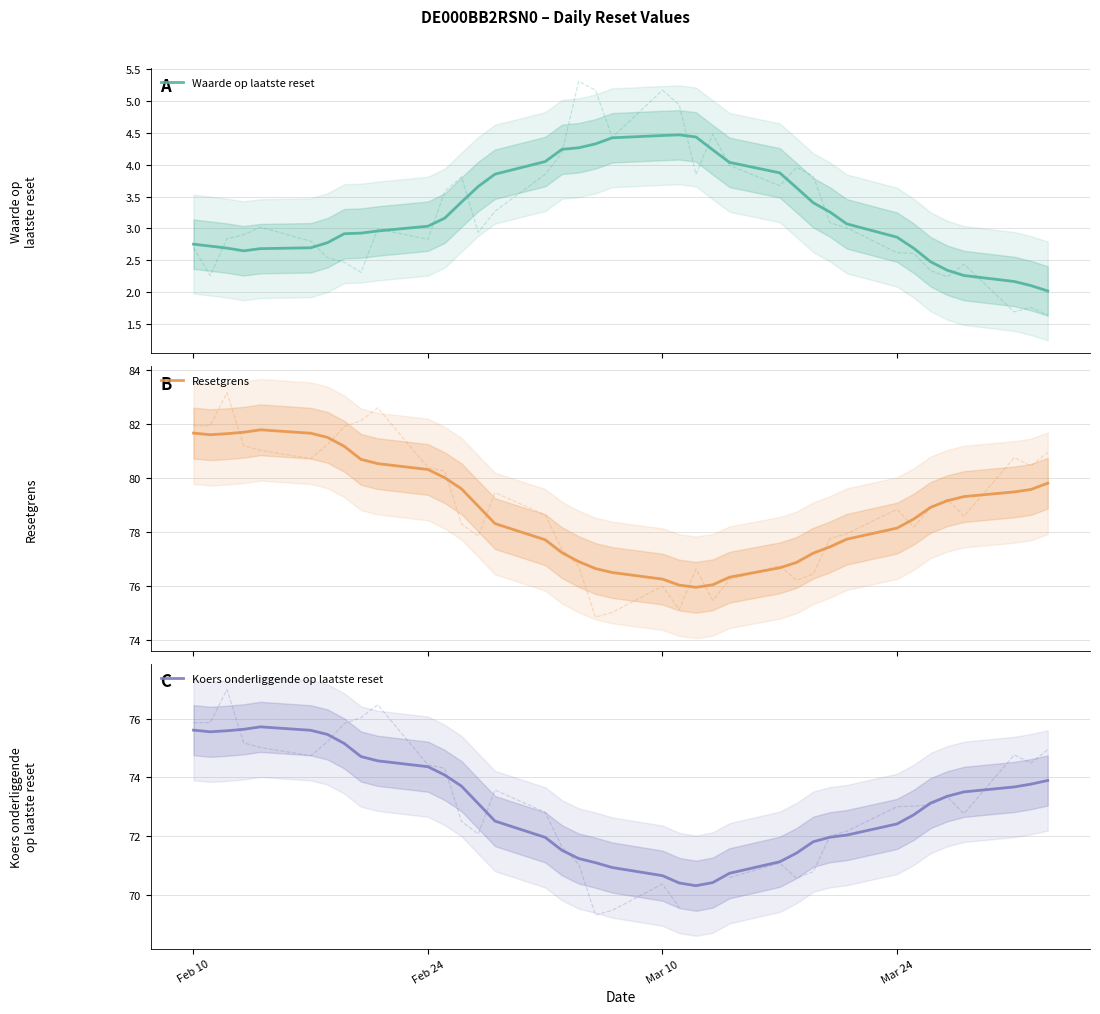

What are all the series names shown in the legend?

Waarde op laatste reset, Resetgrens, Koers onderliggende op laatste reset